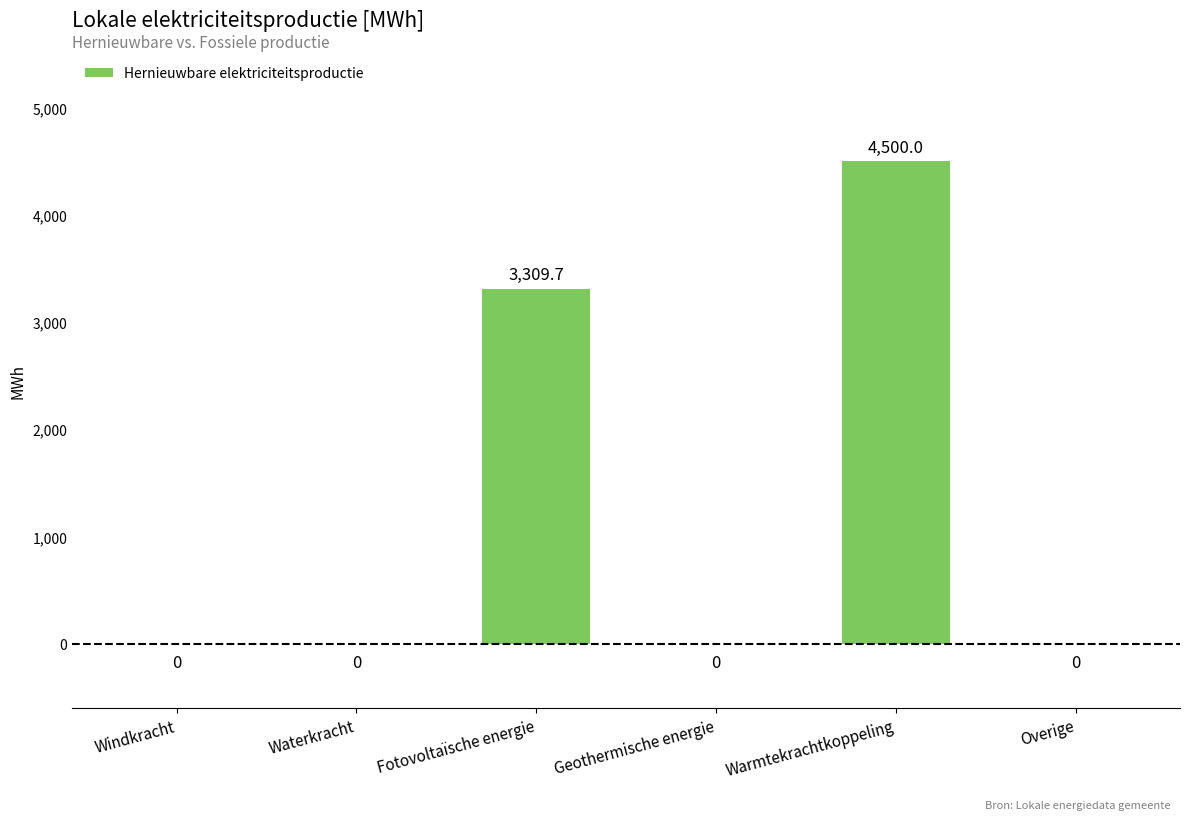

Does the chart contain stacked bars?

No